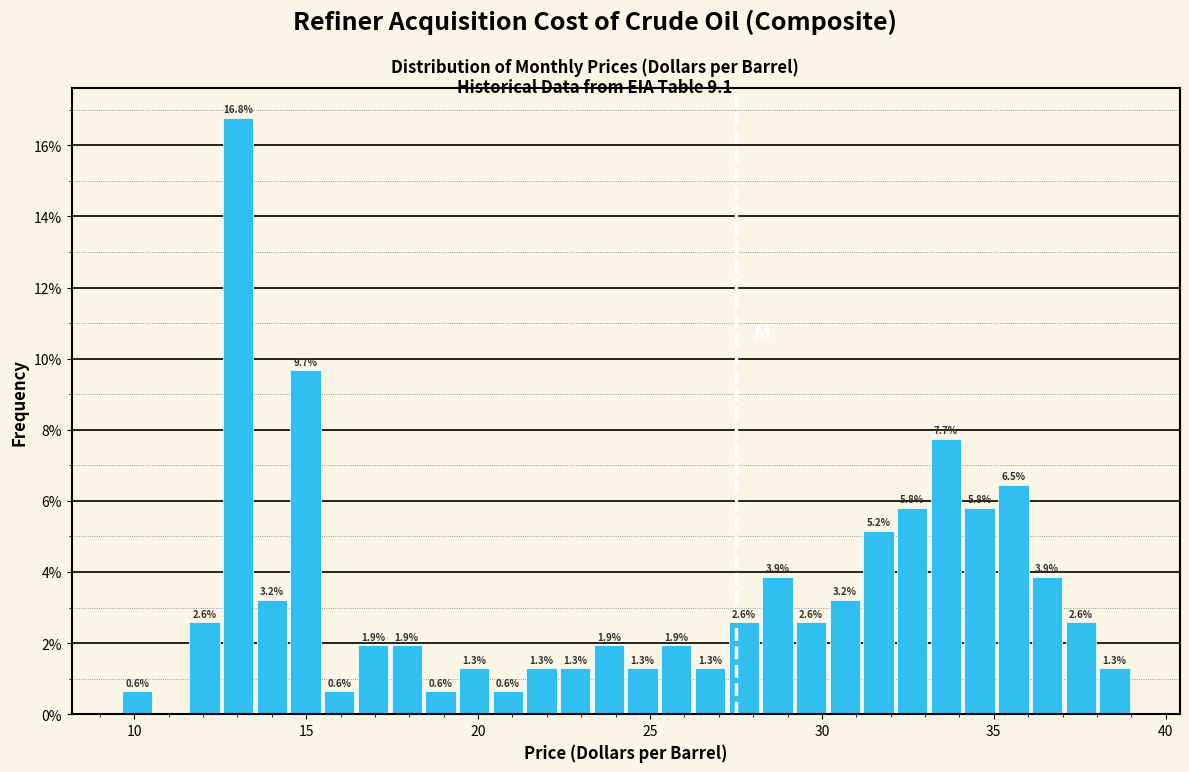

Around what value on the x-axis is the tallest bar? Give the approximate position of its centre, as read against the axis.

13.0